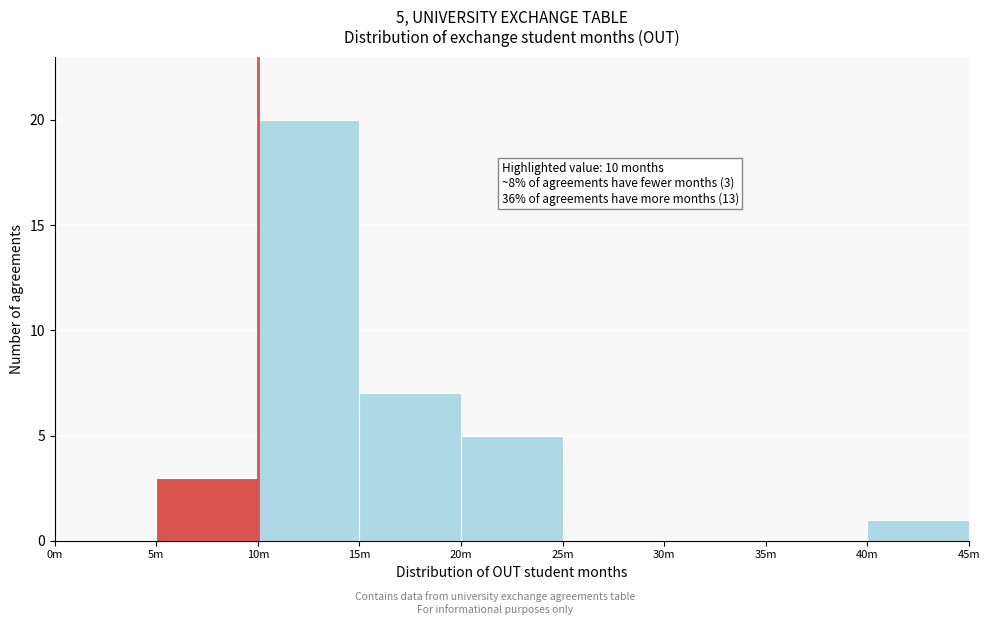

Reading left to right, transcribe all the data shown in this chart.

0m=0	5m=3	10m=20	15m=7	20m=5	25m=0	30m=0	35m=0	40m=1